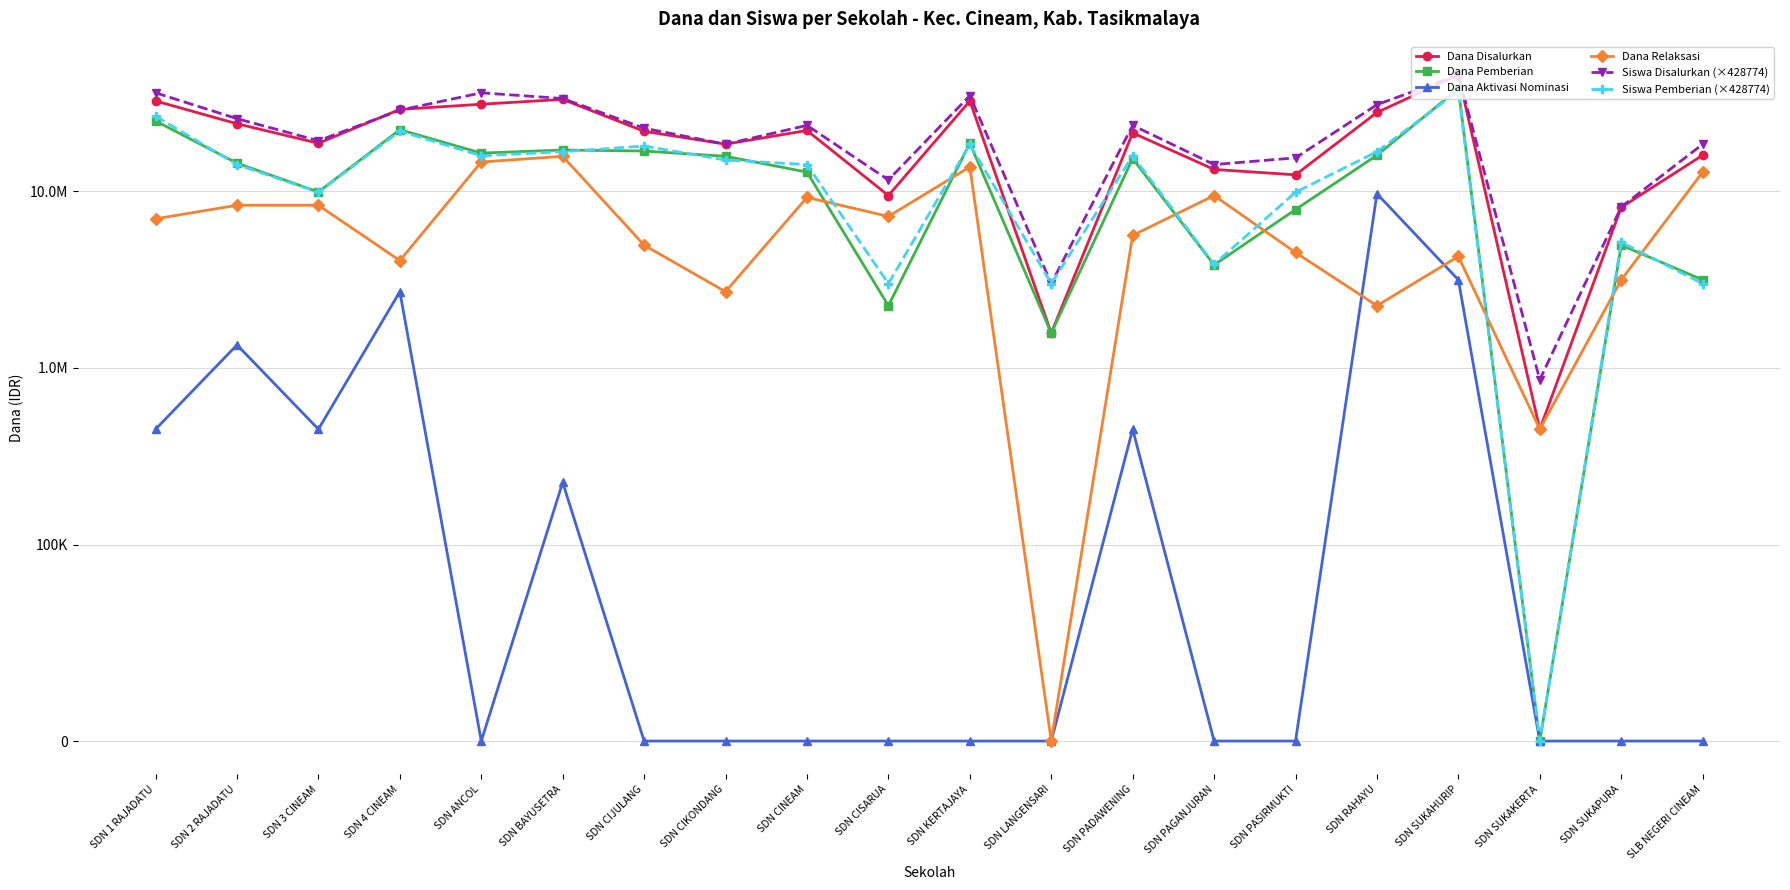

How many data points in Dana Relaksasi are above 6975000?

9